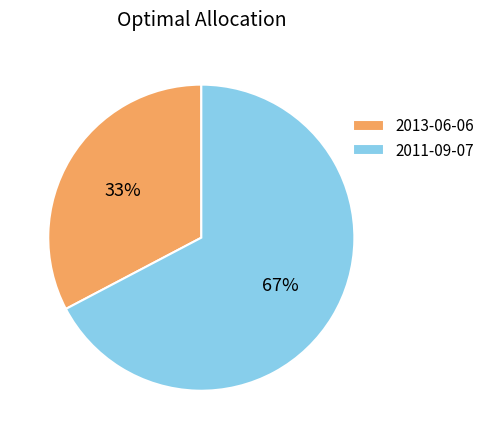

What percentage is the 2011-09-07 slice, to the nearest percent?

67%